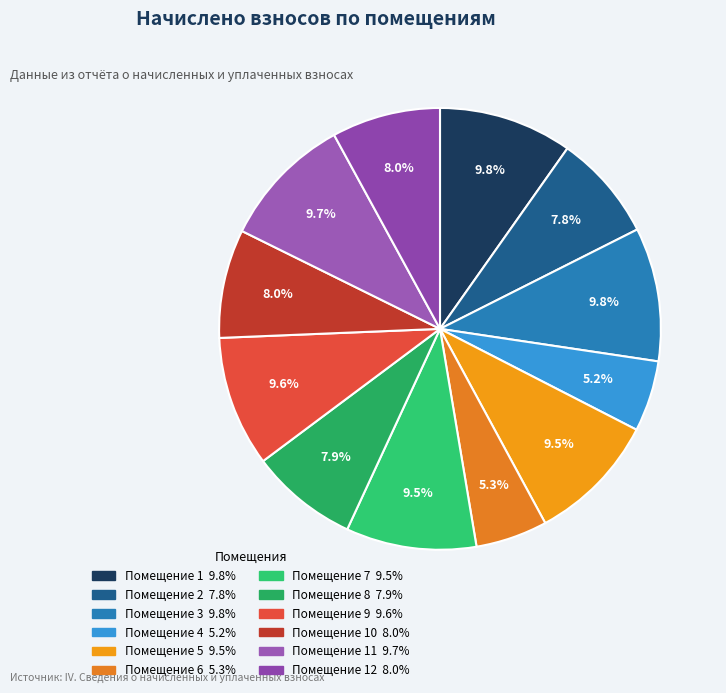

Rank the categories by value from highest to lowest.

1, 3, 11, 9, 5, 7, 10, 12, 8, 2, 6, 4